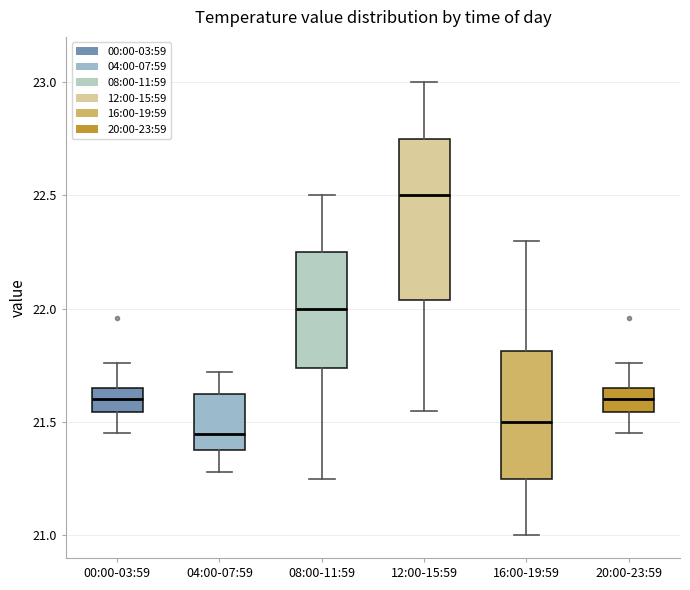

Reading left to right, transcribe this box plot: for each box, give where its median line is, the range the box spans, and where its two whiskers end, as read against the y-axis. The values are not printed on the chart, so give them approximately, as read against the axis.

00:00-03:59: median 21.60, box 21.55 to 21.65, whiskers 21.45 to 21.75
04:00-07:59: median 21.45, box 21.40 to 21.60, whiskers 21.30 to 21.70
08:00-11:59: median 22.00, box 21.75 to 22.25, whiskers 21.25 to 22.50
12:00-15:59: median 22.50, box 22.05 to 22.75, whiskers 21.55 to 23.00
16:00-19:59: median 21.50, box 21.25 to 21.80, whiskers 21.00 to 22.30
20:00-23:59: median 21.60, box 21.55 to 21.65, whiskers 21.45 to 21.75